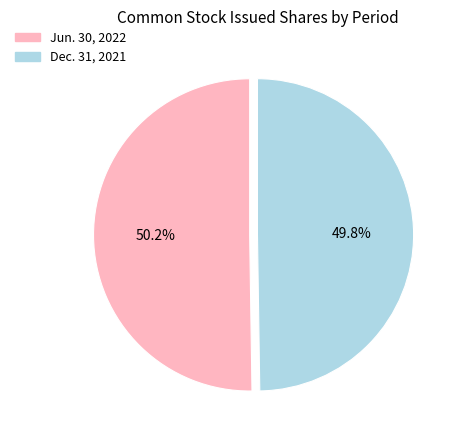

Combined, do Dec. 31, 2021 and Jun. 30, 2022 account for over 50%?

Yes